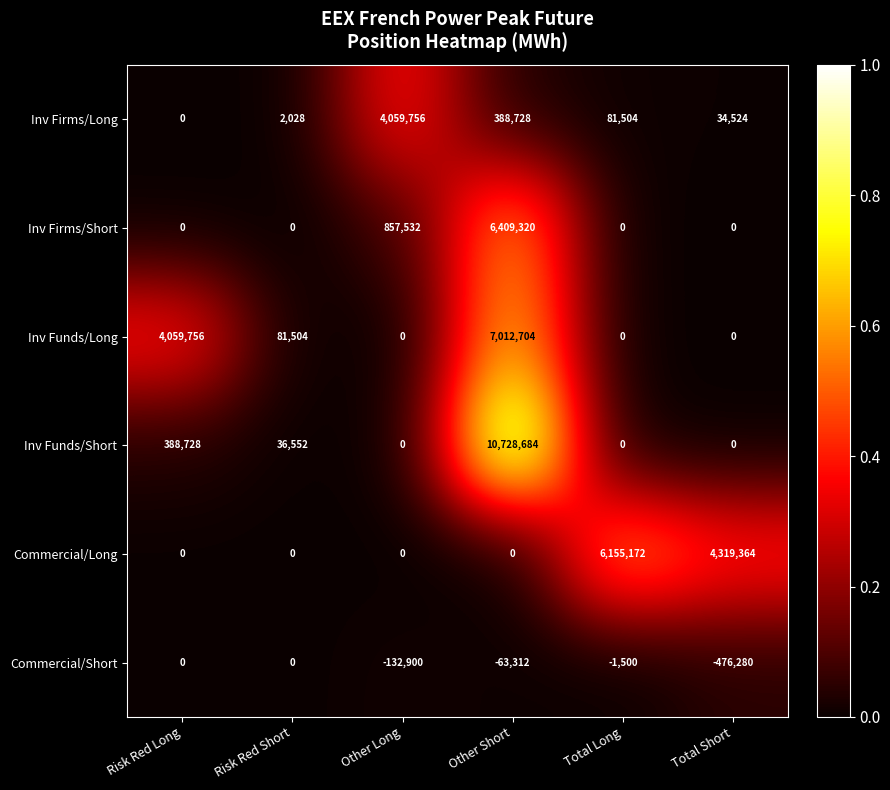

How many categories are shown in the chart?

6